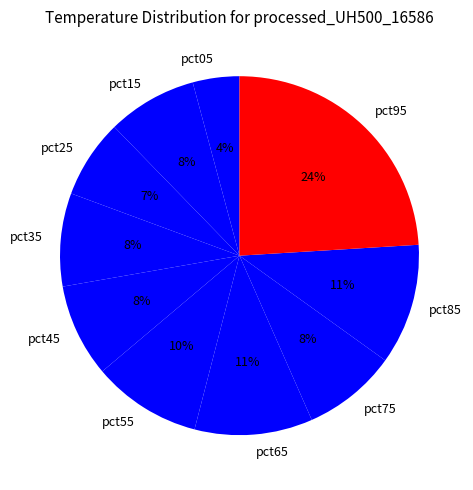

Do pct35 and pct65 together represent more than half of the pie?

No